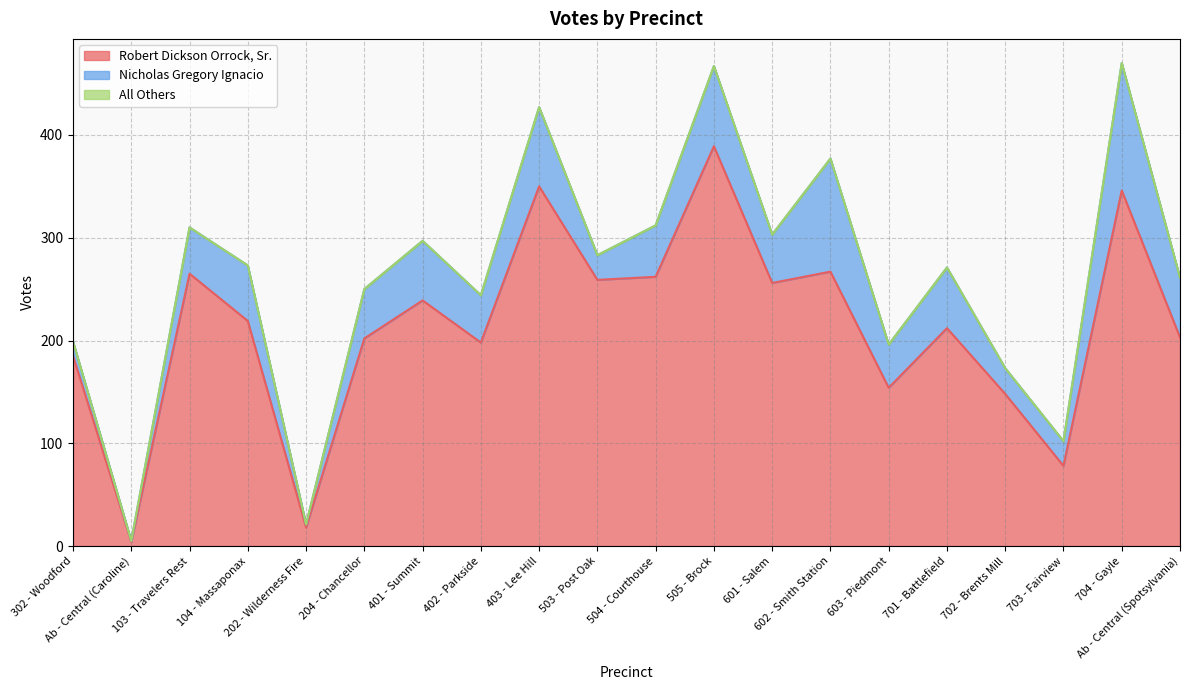

How many lines are shown in the chart?

3